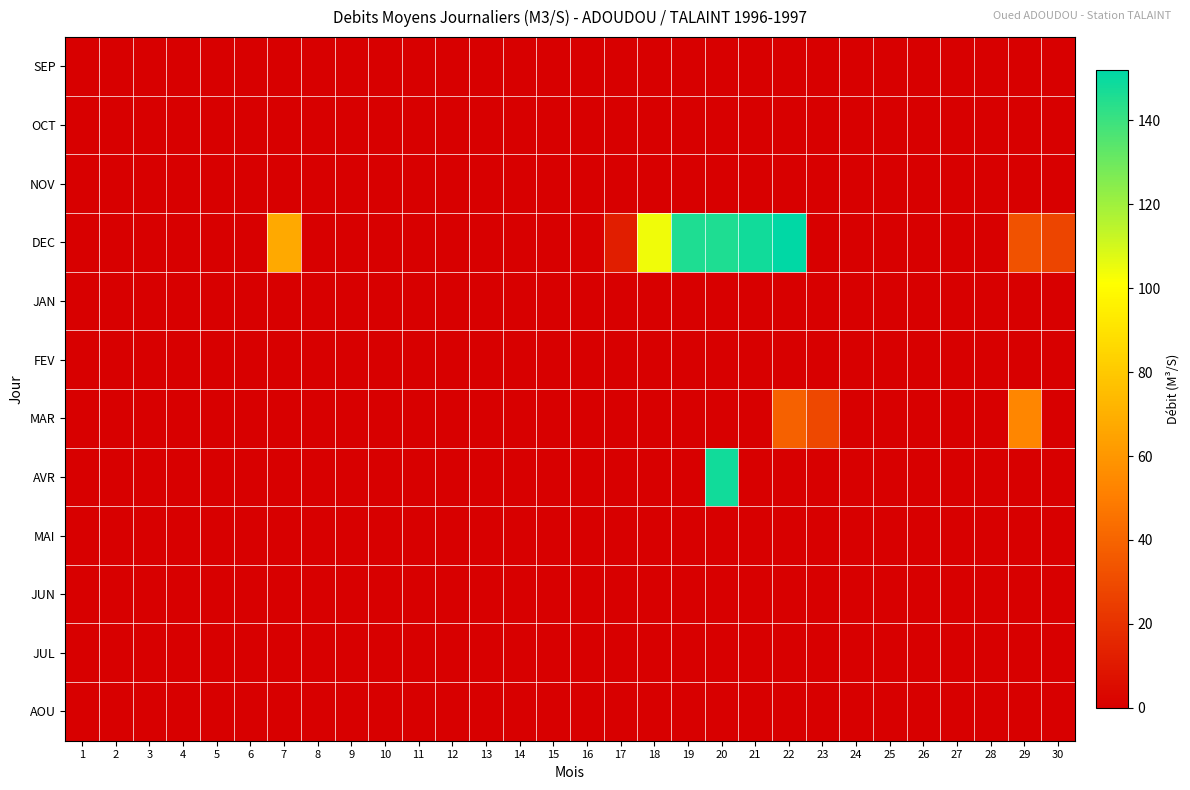

Which label corresponds to the smallest value in the chart?

1